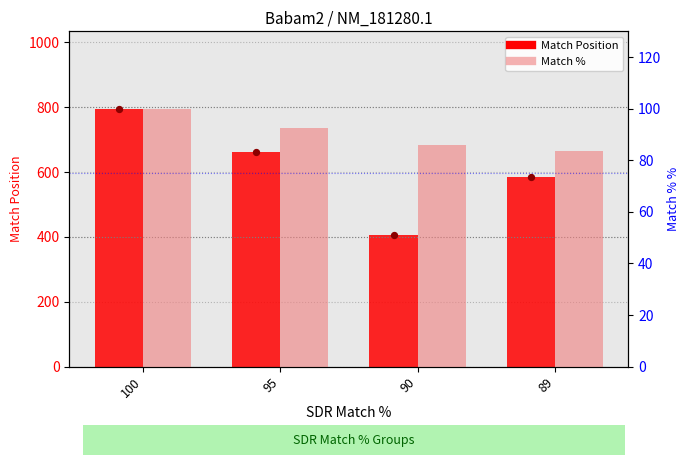

At which category is the sum across all series the highest?

100